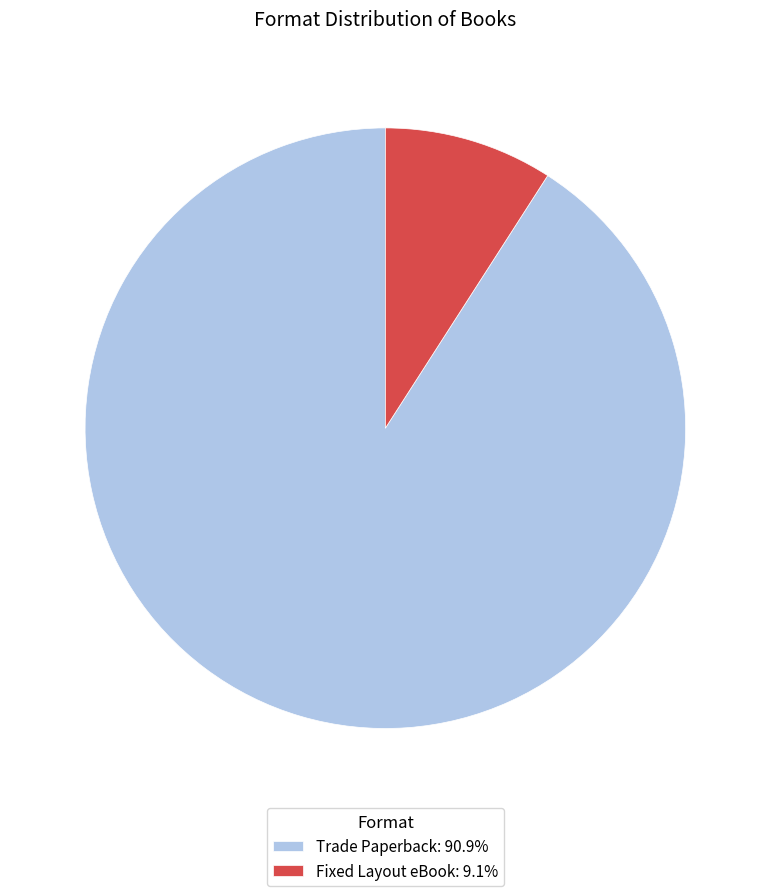

Rank the categories by value from highest to lowest.

Trade Paperback, Fixed Layout eBook